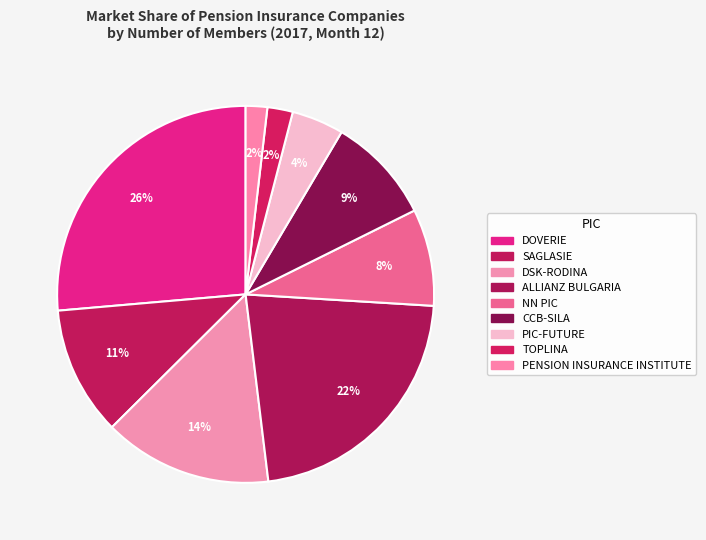

To the nearest percent, what is the difference between the DSK-RODINA and SAGLASIE slice percentages?

3%